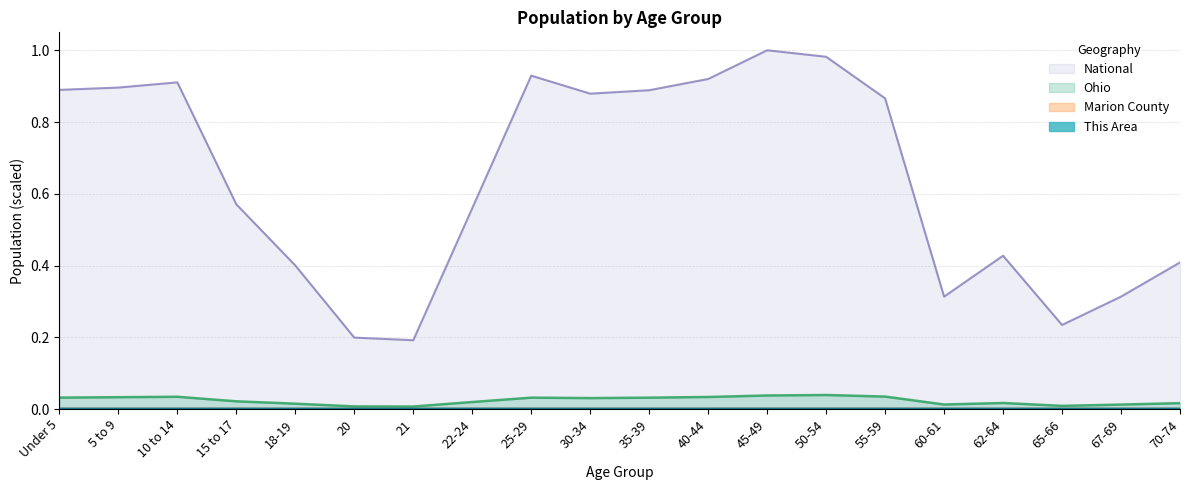

Between 40-44 and 70-74, which series saw the biggest shift?

National